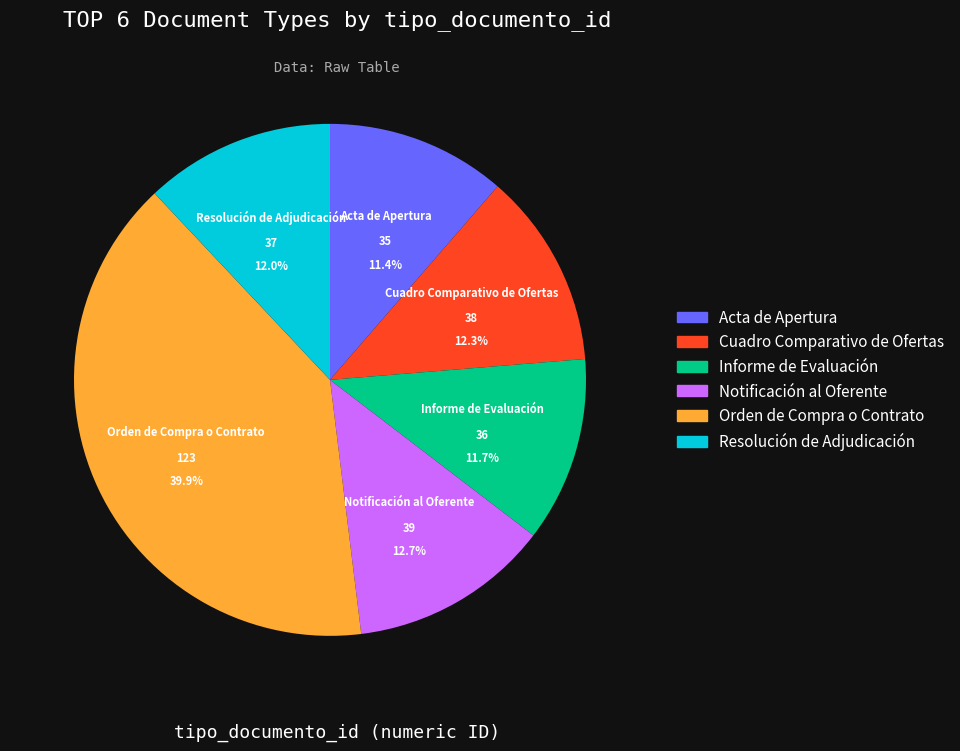

What is the ratio of the value at Cuadro Comparativo de Ofertas to the value at Resolución de Adjudicación?

1.0